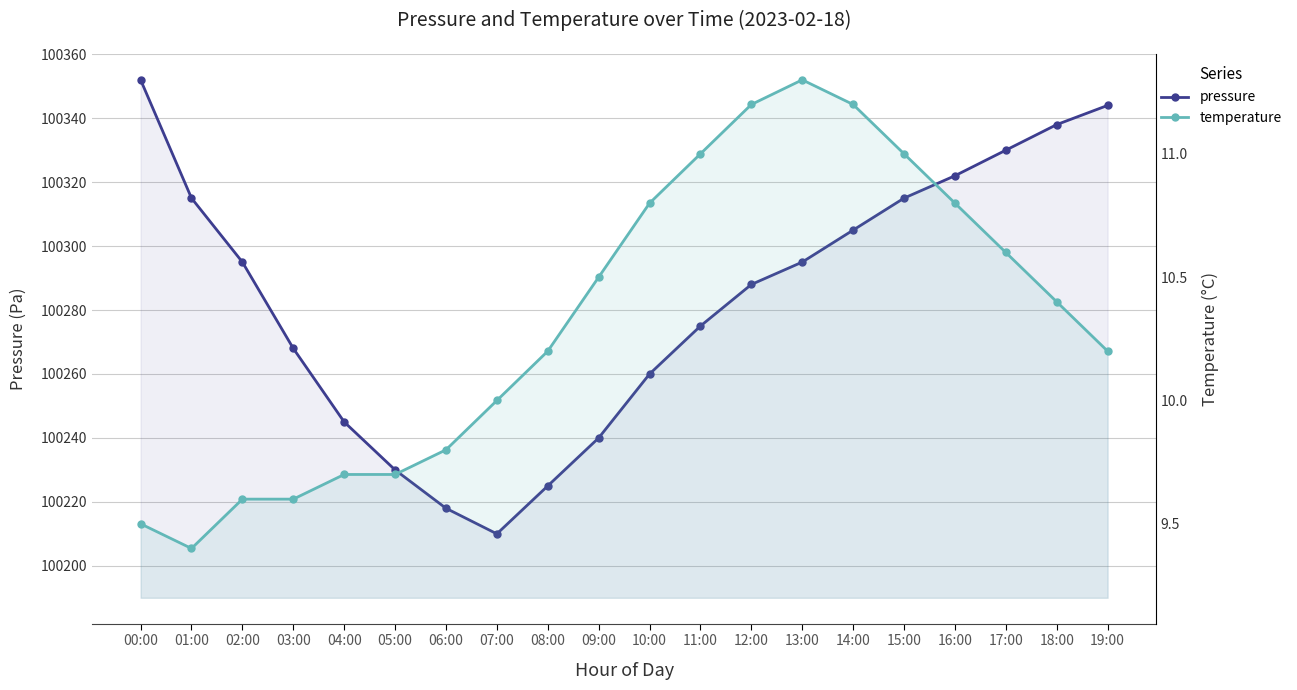

What is the difference between the maximum and minimum values in the pressure series?

142.0